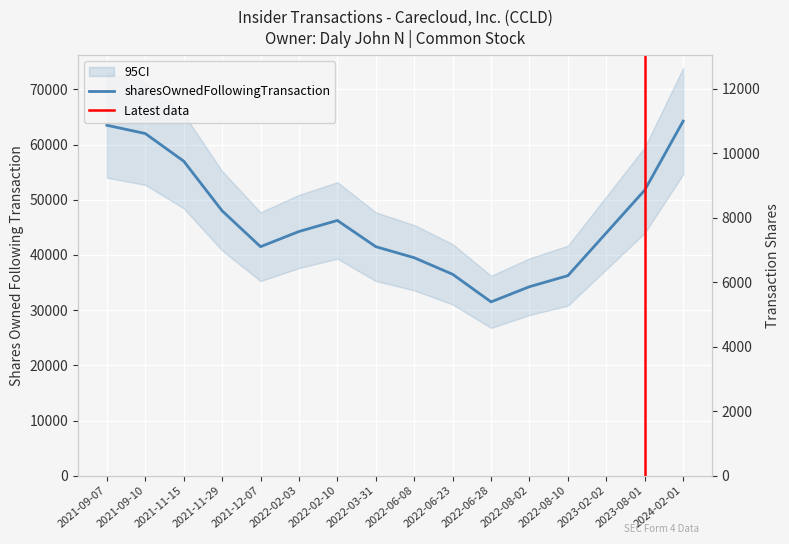

Is it true that transactionShares equals 2000 at 2022-02-10?

True